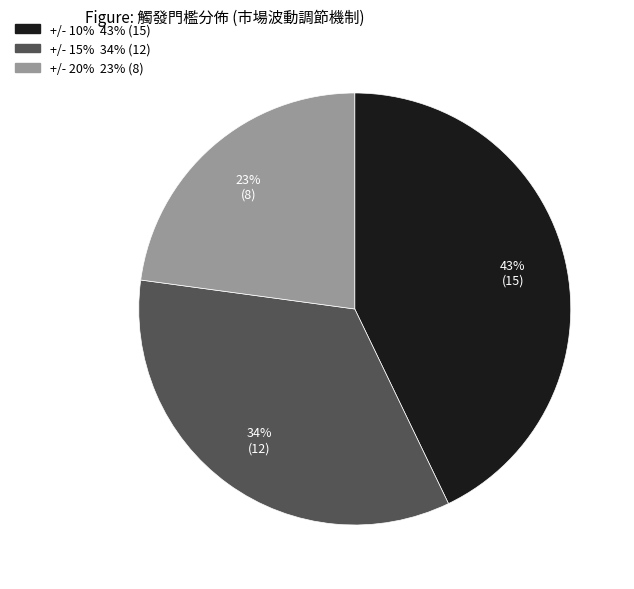

To the nearest percent, what is the average slice percentage?

33%